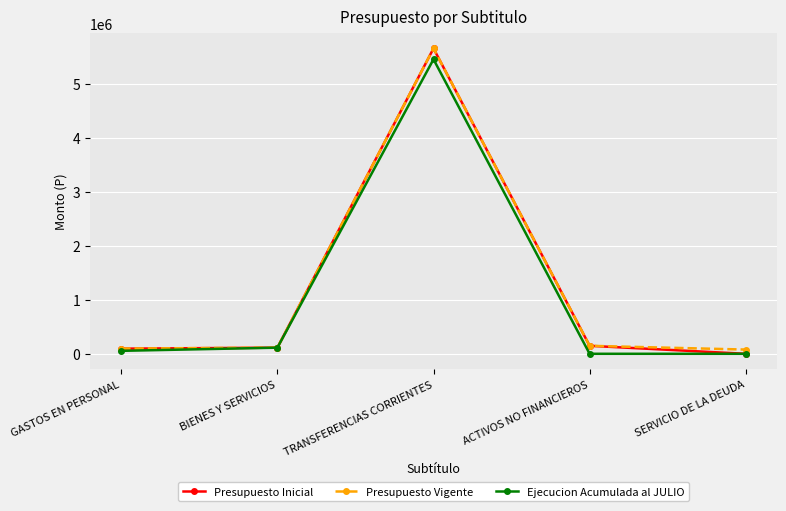

The value of Ejecucion Acumulada al JULIO at GASTOS EN PERSONAL is 54699. True or false?

True